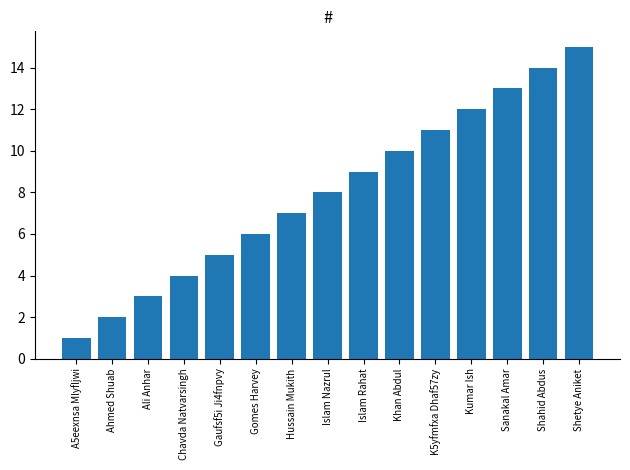

Rank the categories by value from highest to lowest.

Shetye Aniket, Shahid Abdus, Sanakal Amar, Kumar Ish, K5yfmfxa Dhaf57zy, Khan Abdul, Islam Rahat, Islam Nazrul, Hussain Mukith, Gomes Harvey, Gaufsf5i Ji4fnpvy, Chavda Natvarsingh, Ali Anhar, Ahmed Shuab, A5eexnsa Mlyfljwi